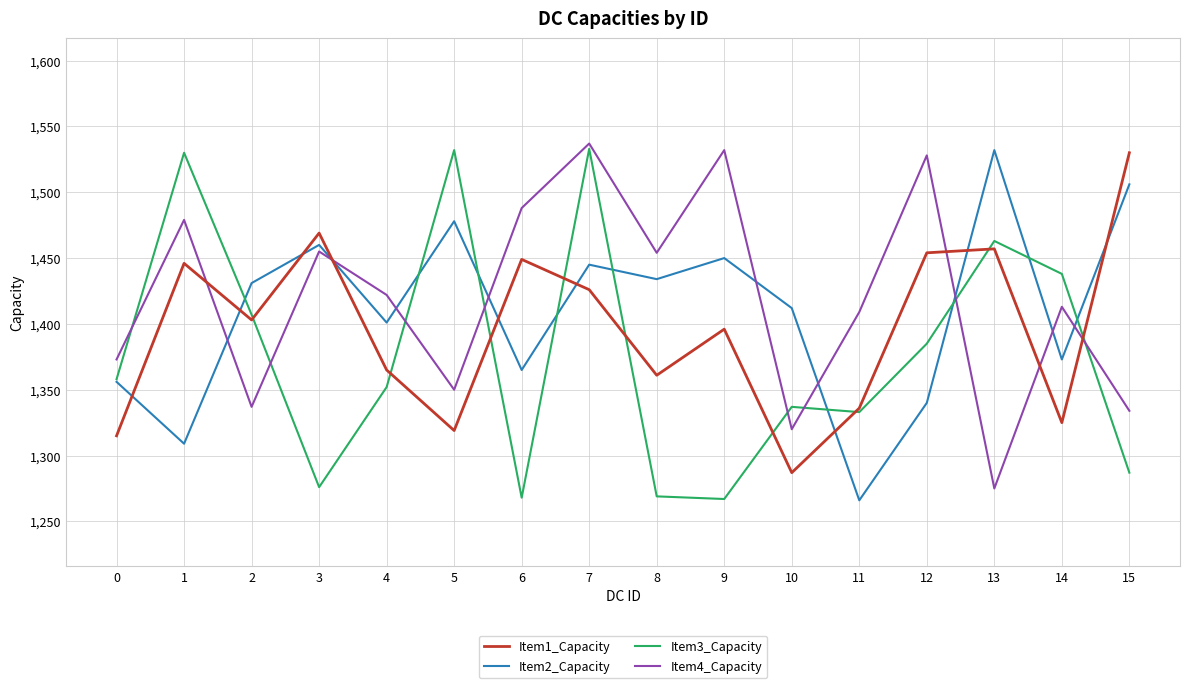

Which series ends up on top after the final intersection of Item4_Capacity and Item1_Capacity?

Item1_Capacity